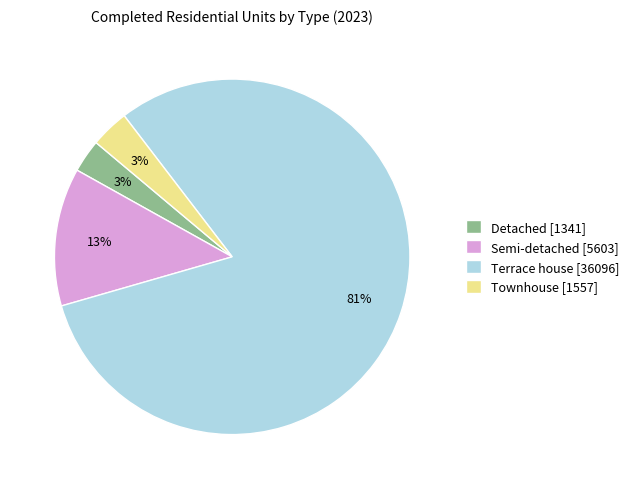

Does any single category account for the majority?

Yes